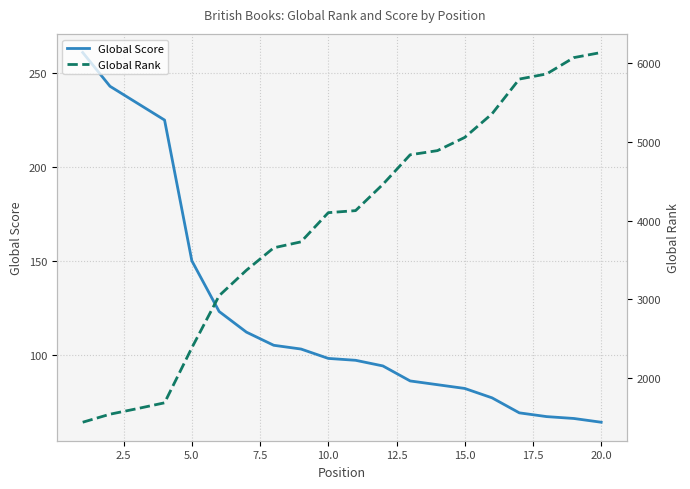

List the series in order of their peak value, lowest first.

Global Score, Global Rank